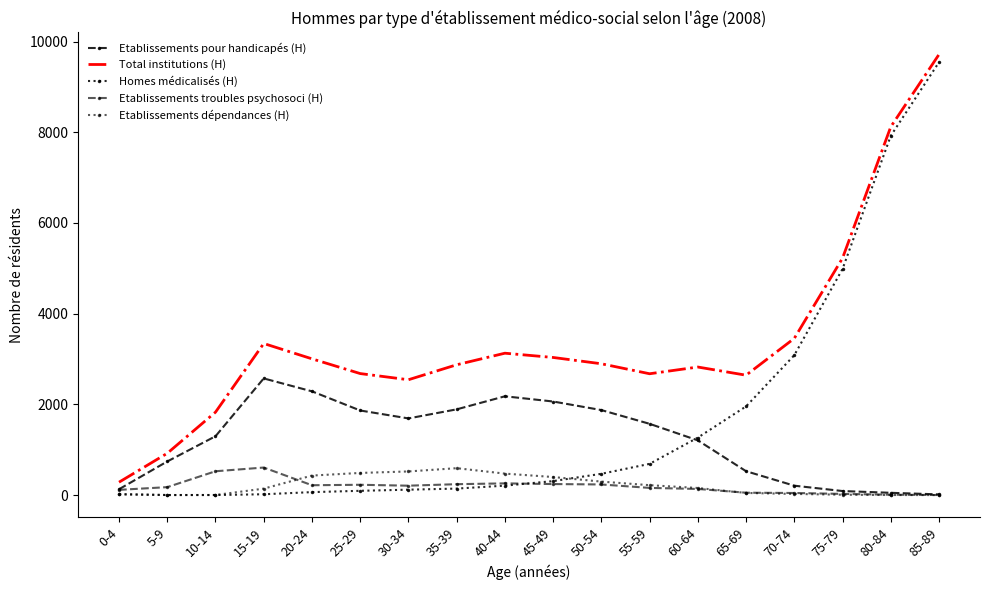

How many values in the Homes médicalisés (H) series are below 309?

9